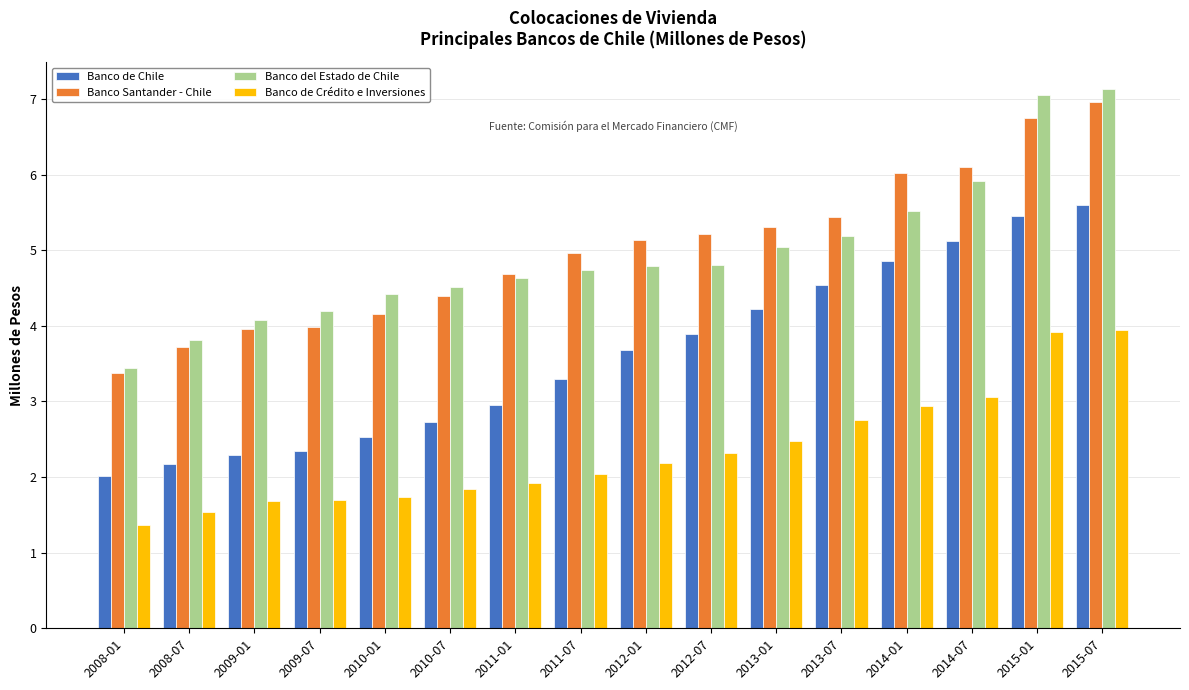

What position from the left is 2011-07?

8